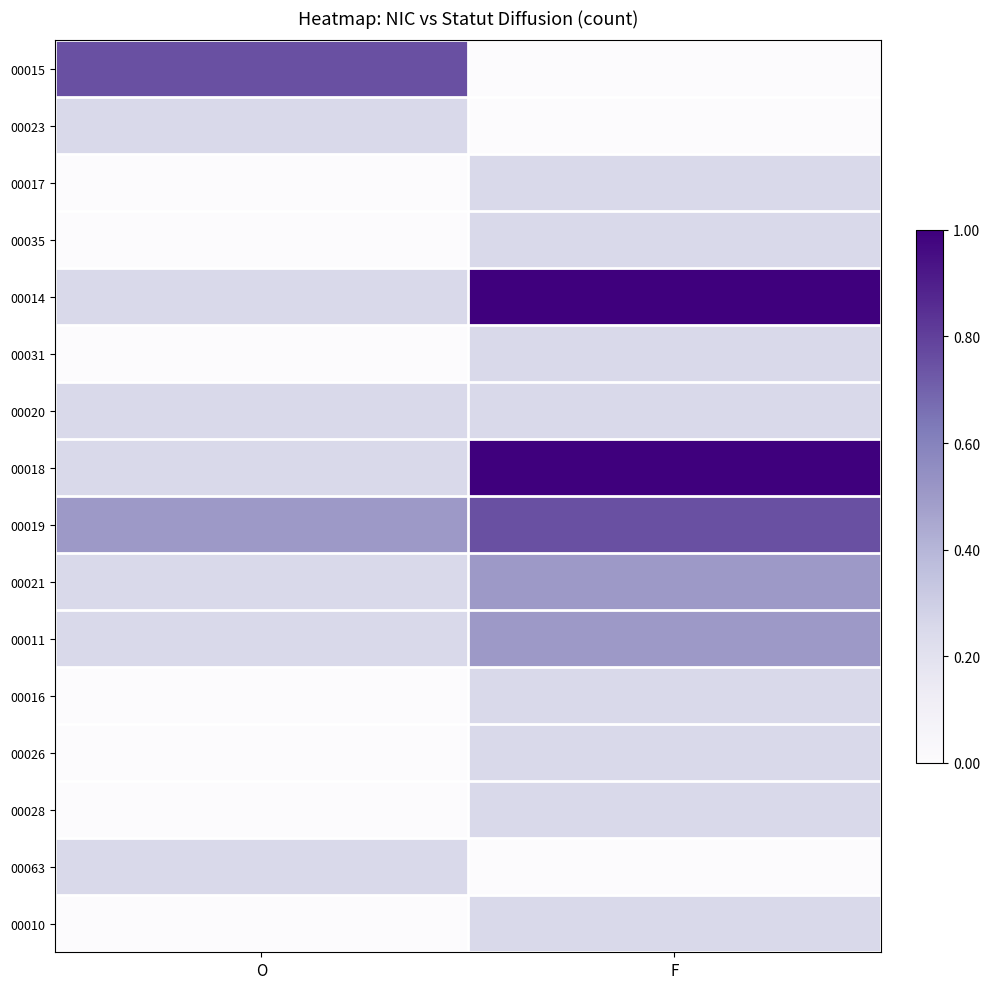

How many data points does each series have?

2